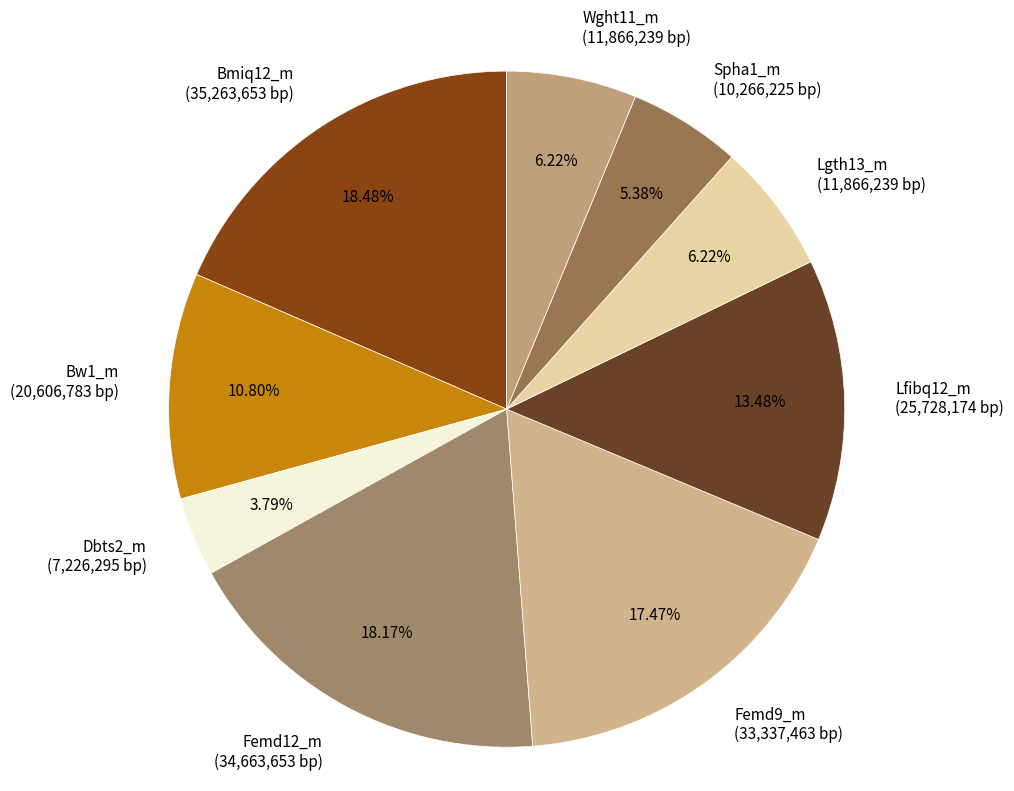

To the nearest percent, what is the difference between the Dbts2_m and Spha1_m slice percentages?

2%